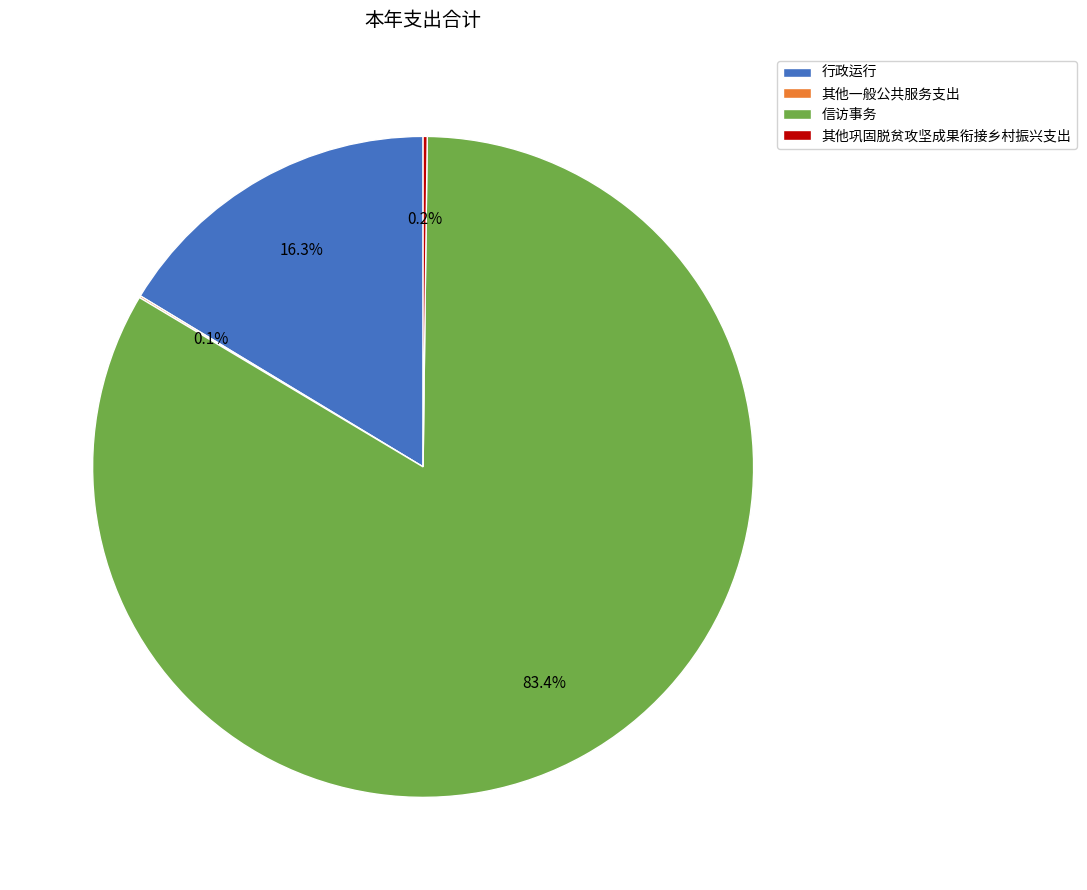

What is the total percentage of 行政运行 and 信访事务?

99.7%